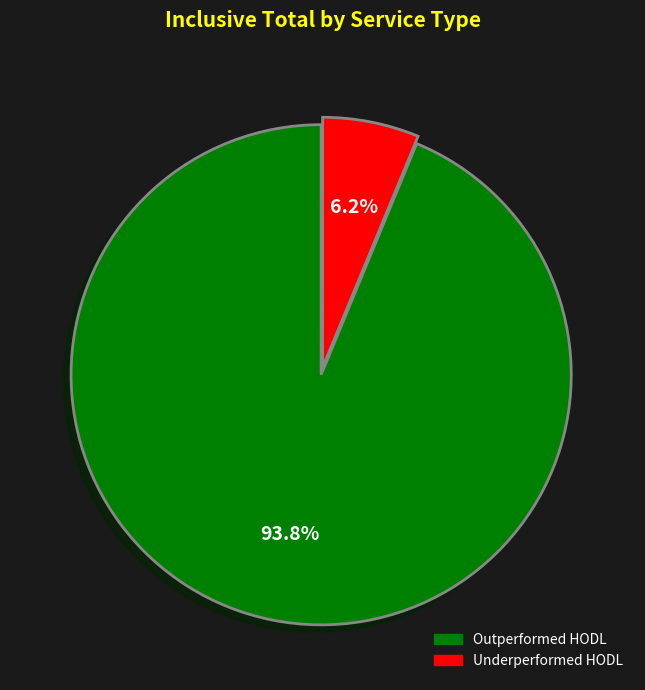

How many slices are in this pie chart?

2